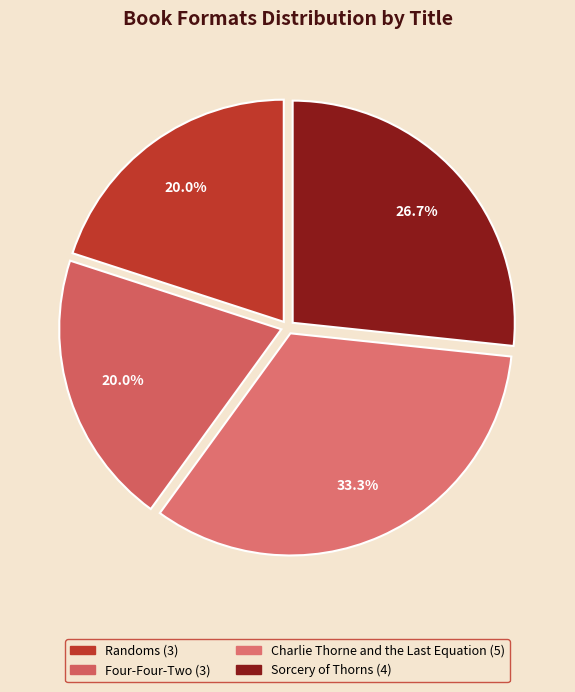

Is there any slice that represents more than half of the pie?

No